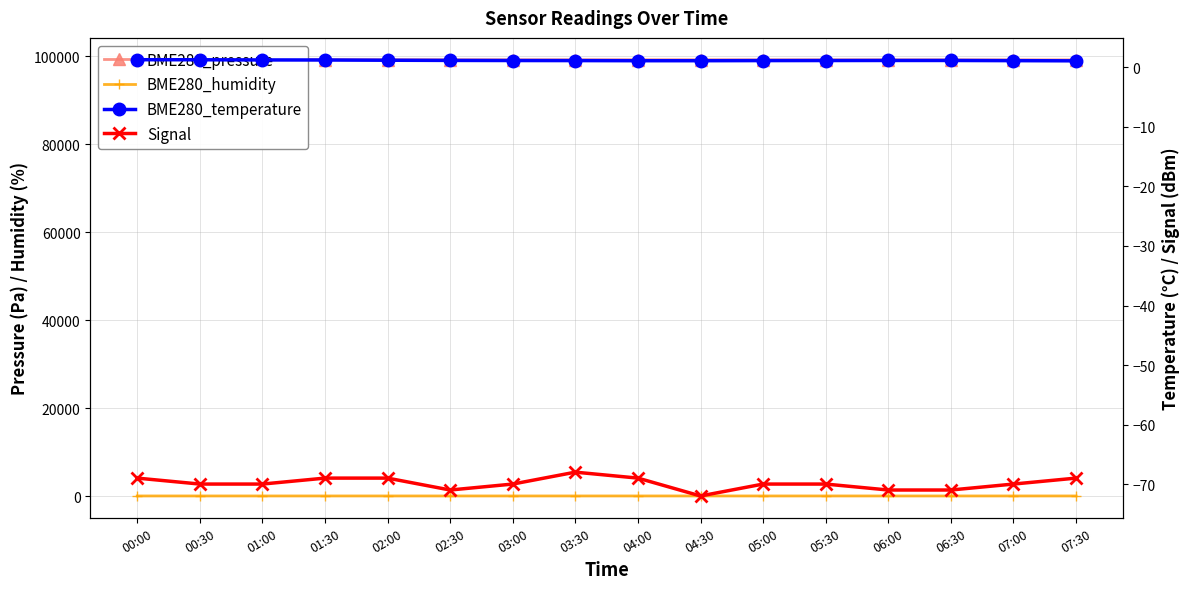

How many lines are shown in the chart?

4